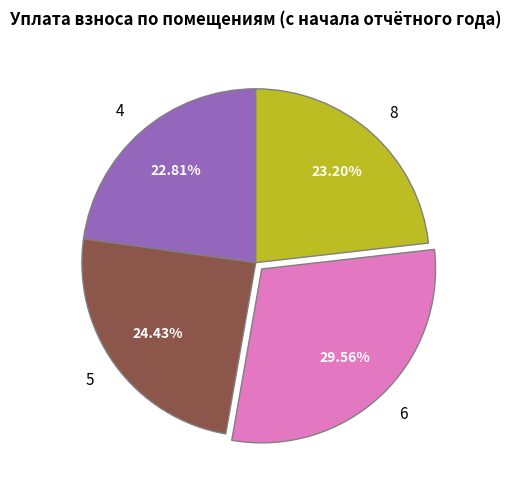

Is there a majority slice in this chart?

No